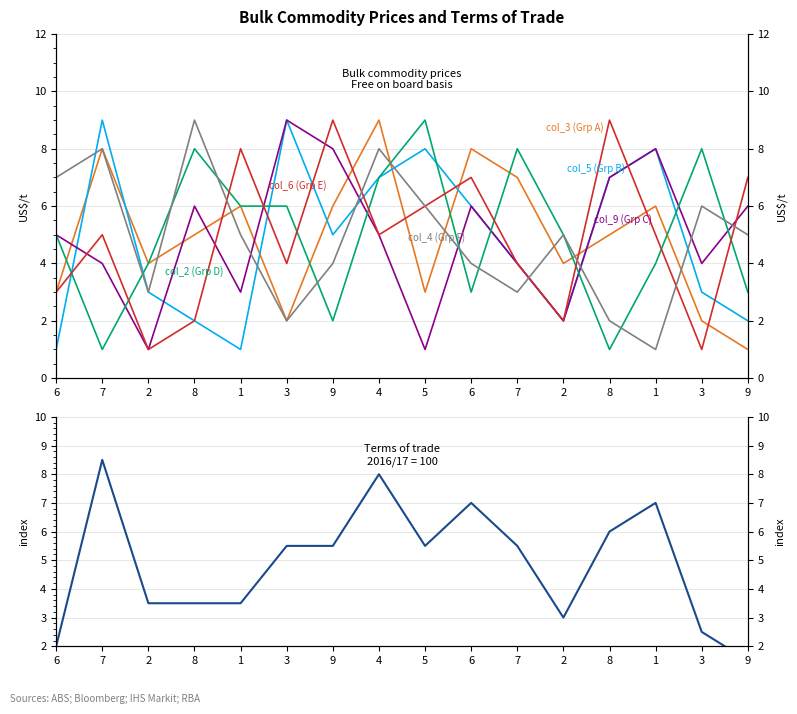

What is the label of the 10th point from the right?

9